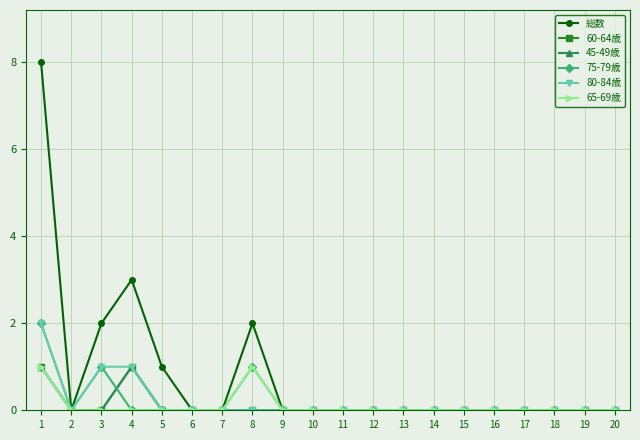

What is the sum of all 45-49歳 values?

2